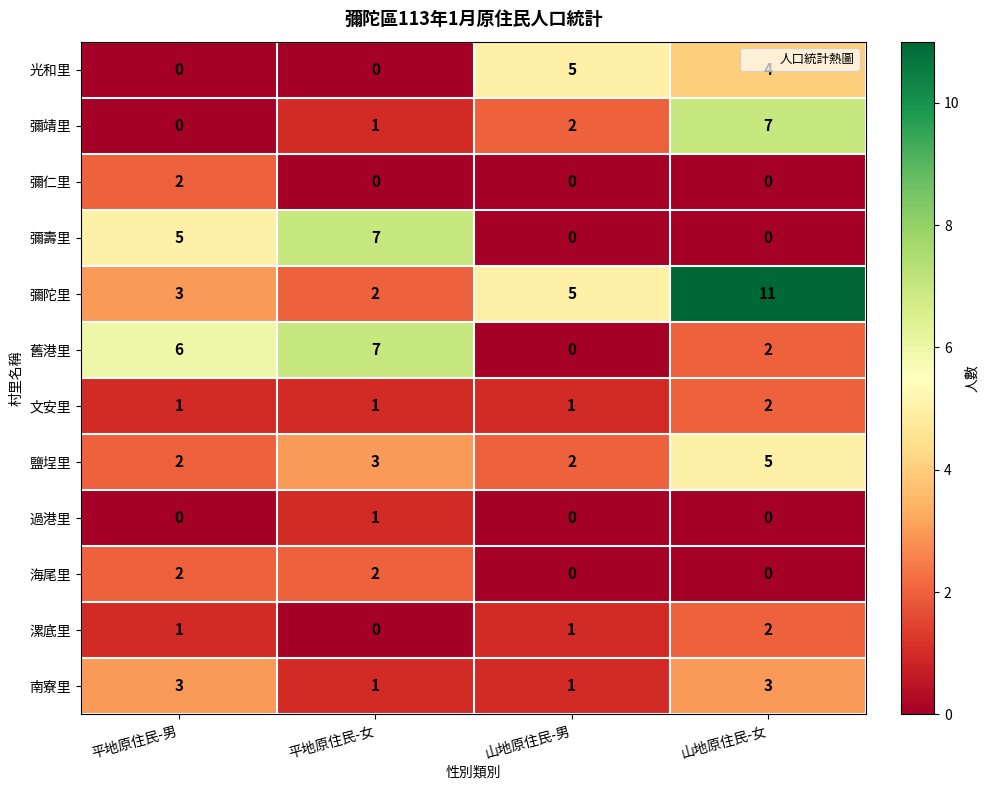

List the labels in order of 舊港里 value, largest first.

平地原住民-女, 平地原住民-男, 山地原住民-女, 山地原住民-男